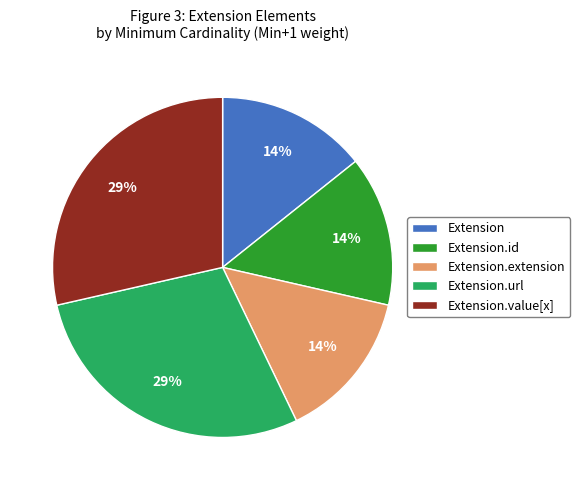

Does any single category account for the majority?

No